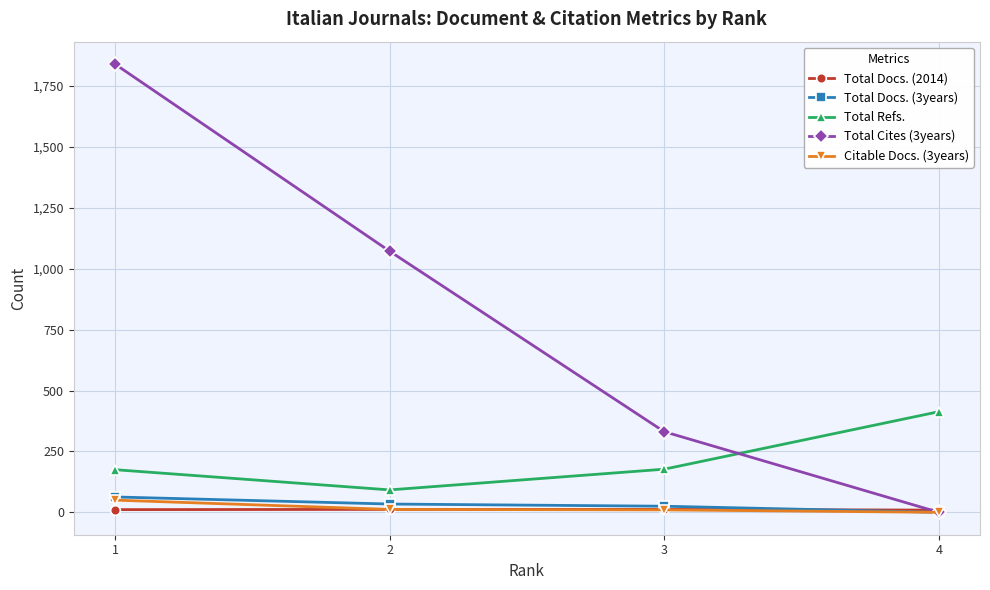

True or false: Total Cites (3years) has a value of 202 at 3.

False